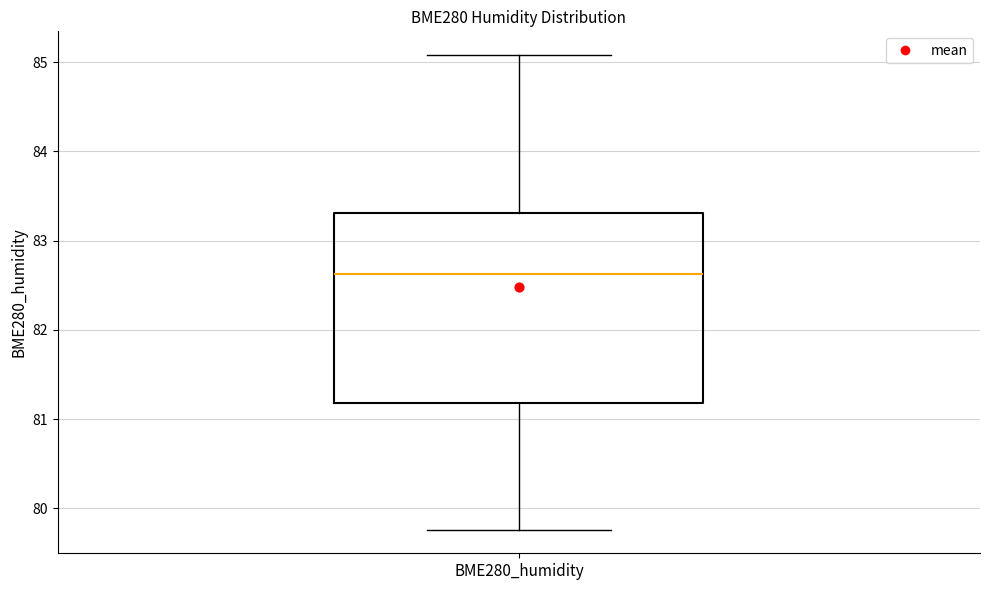

Transcribe this box plot: give where the median line is, the range the box spans, and where the two whiskers end, as read against the y-axis. The values are not printed on the chart, so give them approximately, as read against the axis.

median 82.6, box 81.2 to 83.3, whiskers 79.8 to 85.1